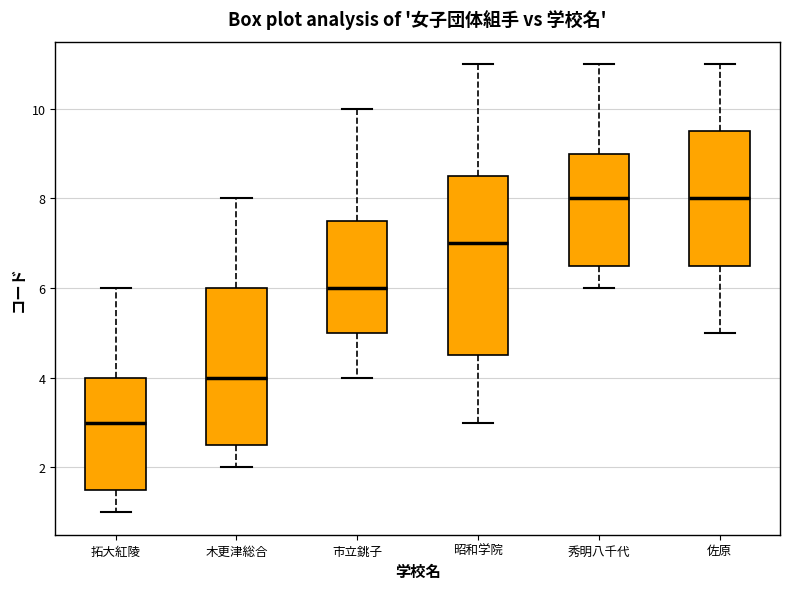

Comparing the boxes themselves (not the whiskers), which one is the tallest?

昭和学院